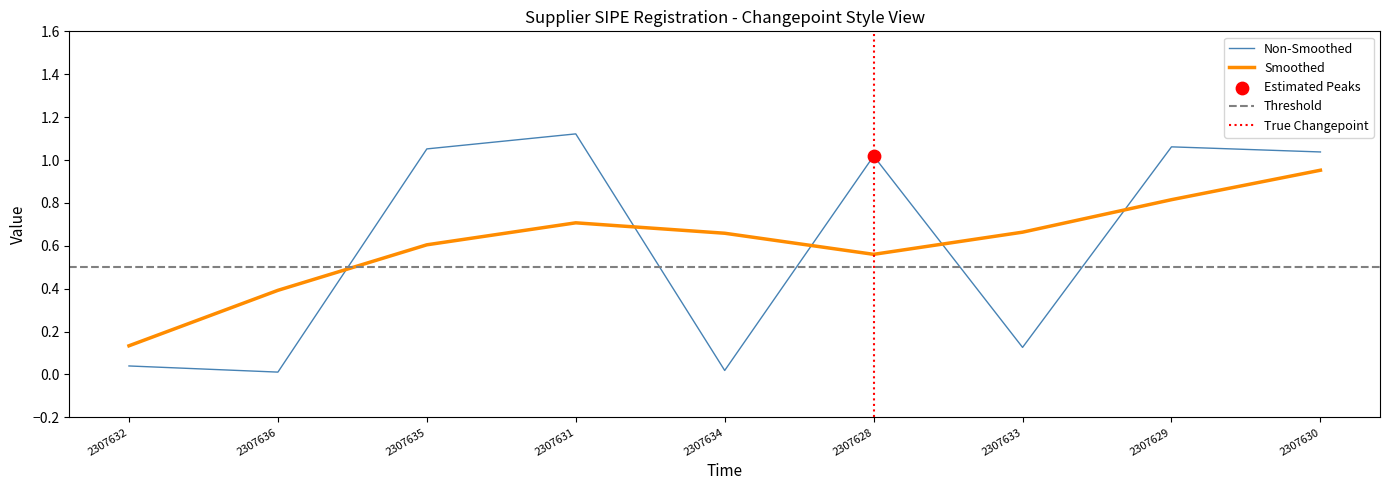

What is the change in value from 2307632 to 2307635?

+1.0